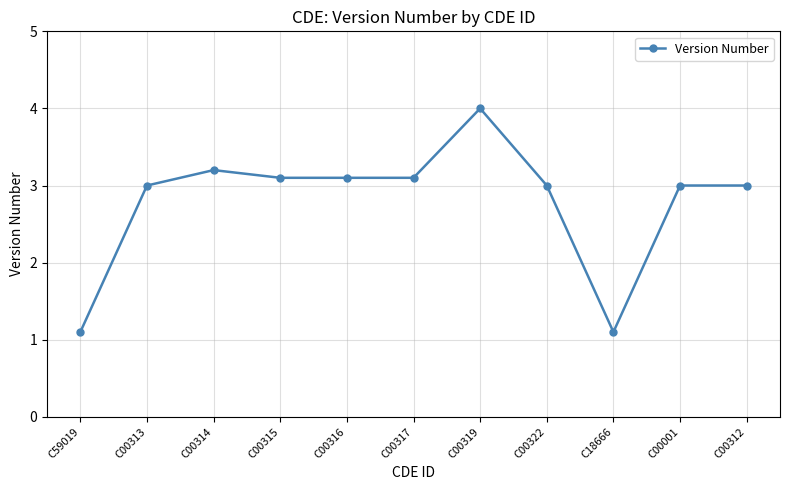

What is the greatest value displayed?

4.0